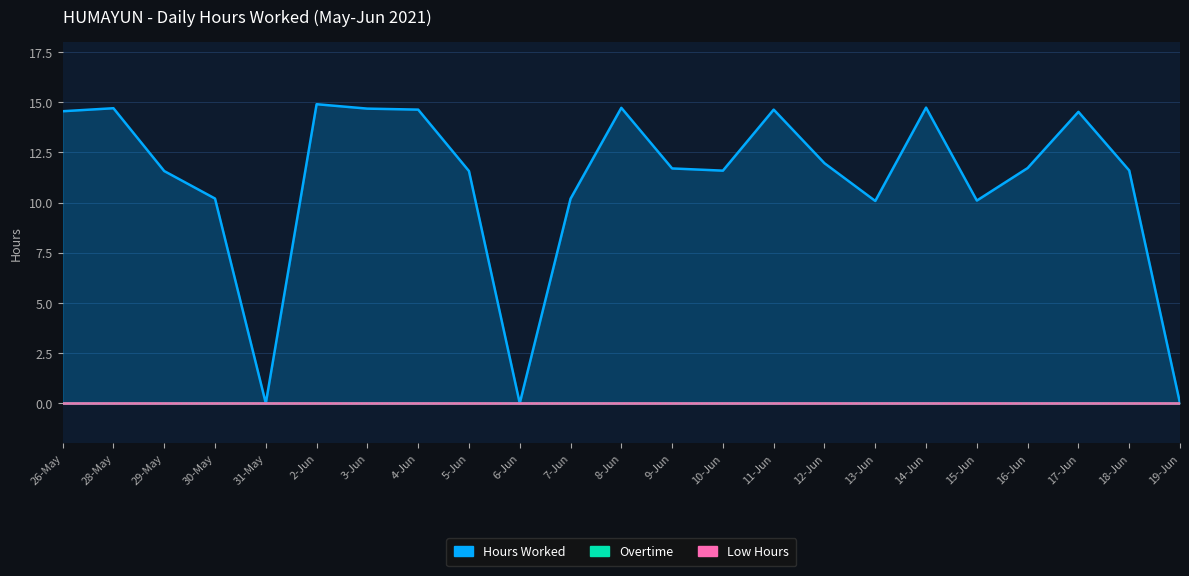

What is the label of the 8th point from the left?

4-Jun